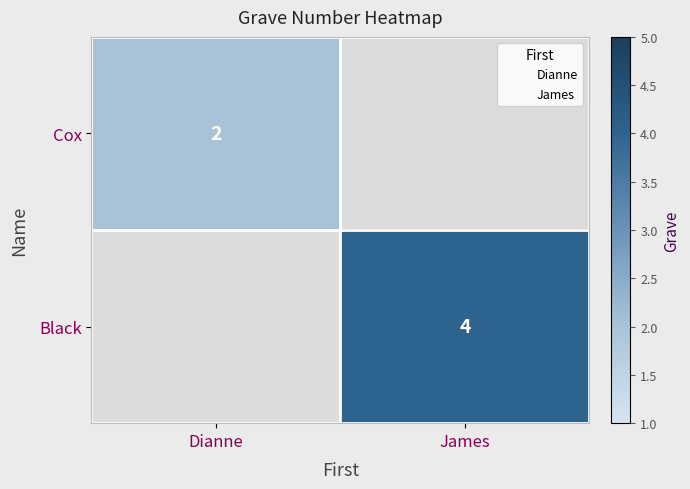

How many categories are shown in the chart?

2